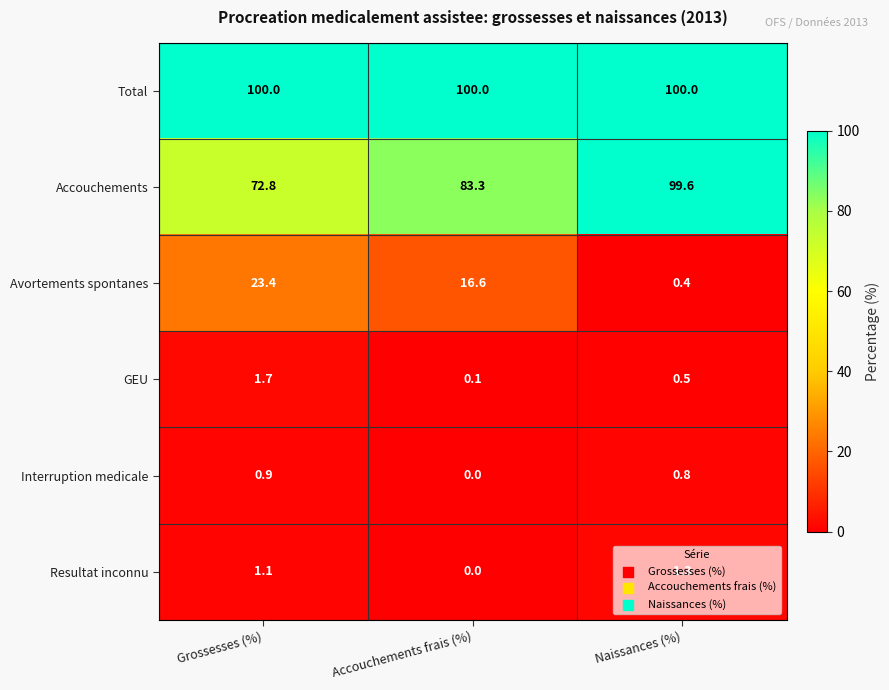

What value does the GEU series have at Grossesses (%)?

1.7